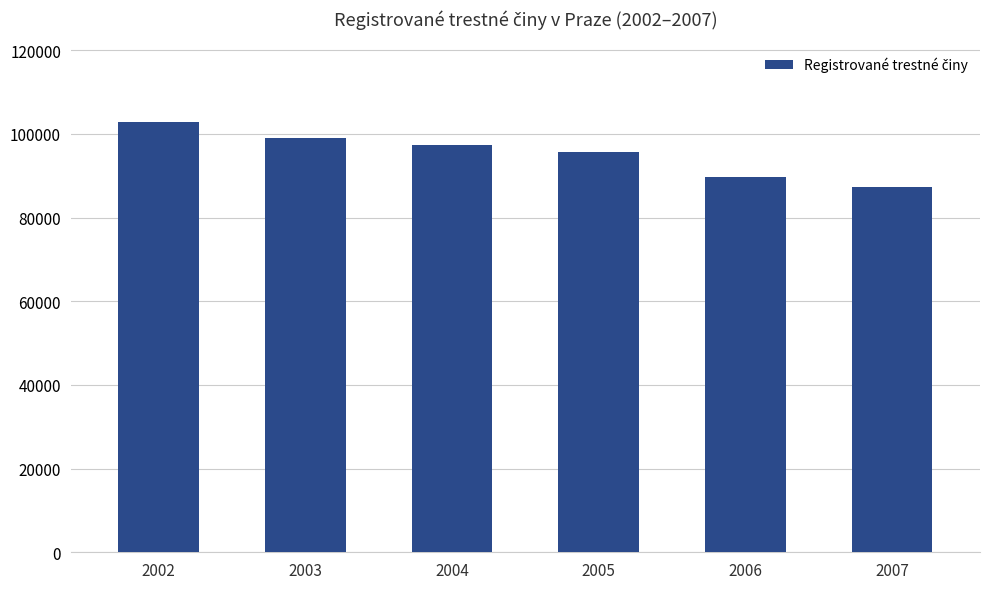

Rank the categories by value from highest to lowest.

2002, 2003, 2004, 2005, 2006, 2007